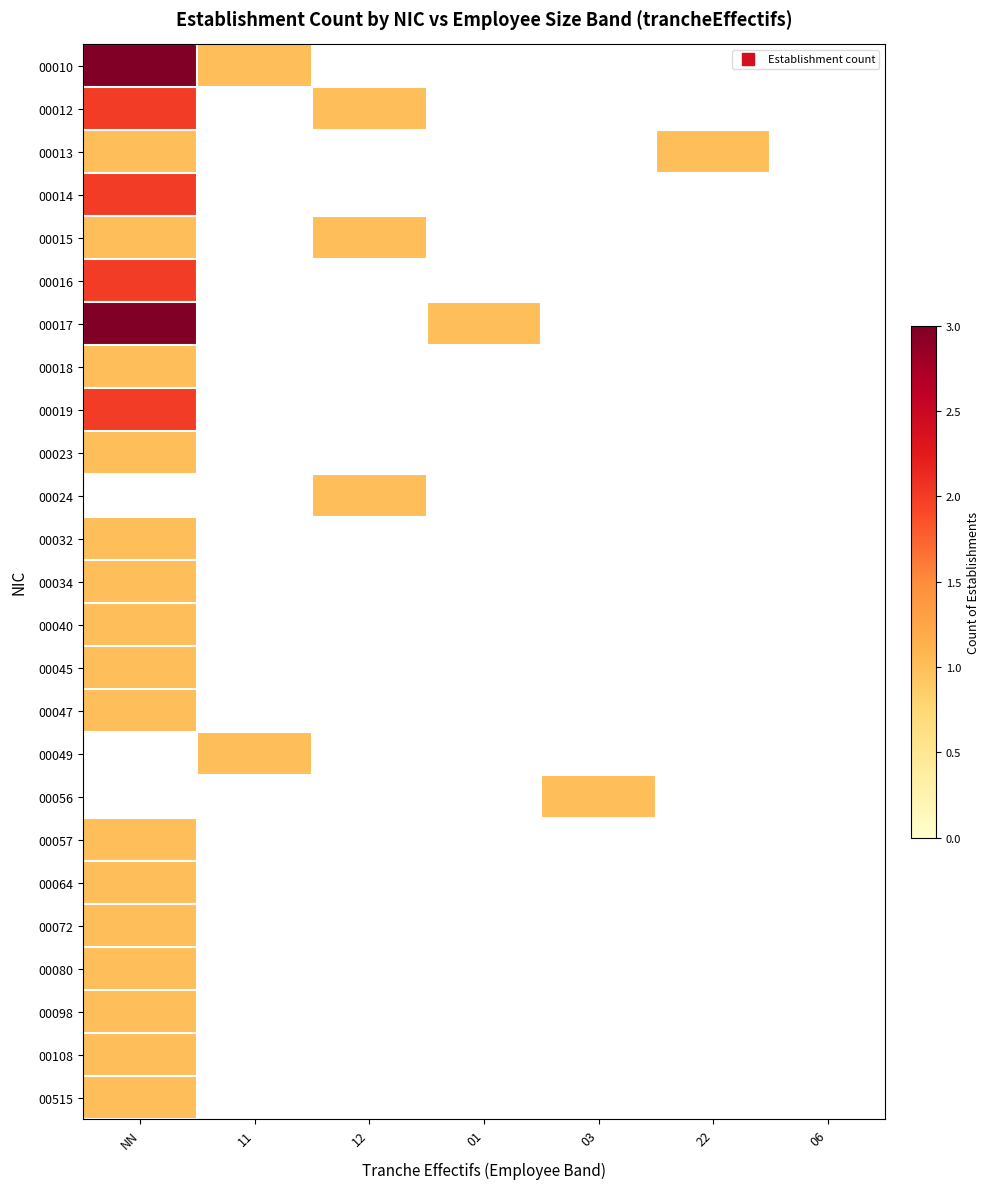

At how many categories does at least one series exceed 1?

1